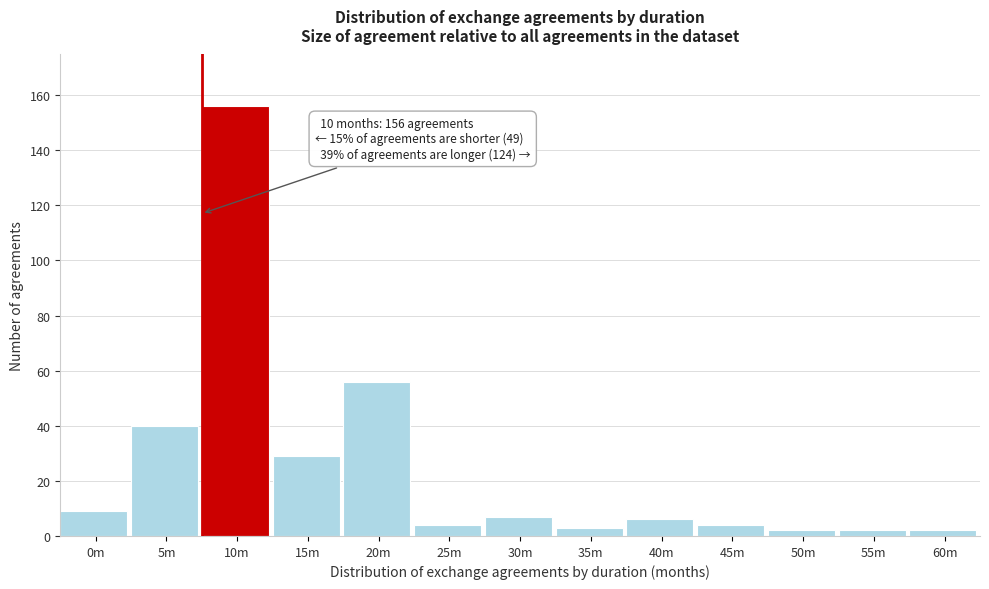

Reading right to left, transcribe all the data shown in this chart.

60m=2	55m=2	50m=2	45m=4	40m=6	35m=3	30m=7	25m=4	20m=56	15m=29	10m=156	5m=40	0m=9